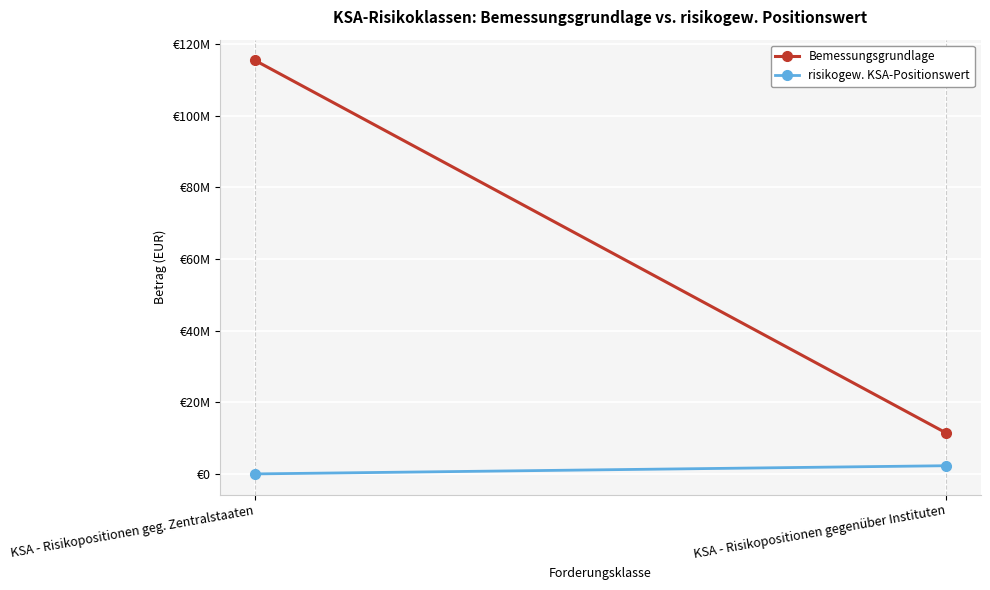

Reading left to right, transcribe all the data shown in this chart.

Bemessungsgrundlage: 115393789.9	11432679.2
risikogew. KSA-Positionswert: 0.0	2286535.8